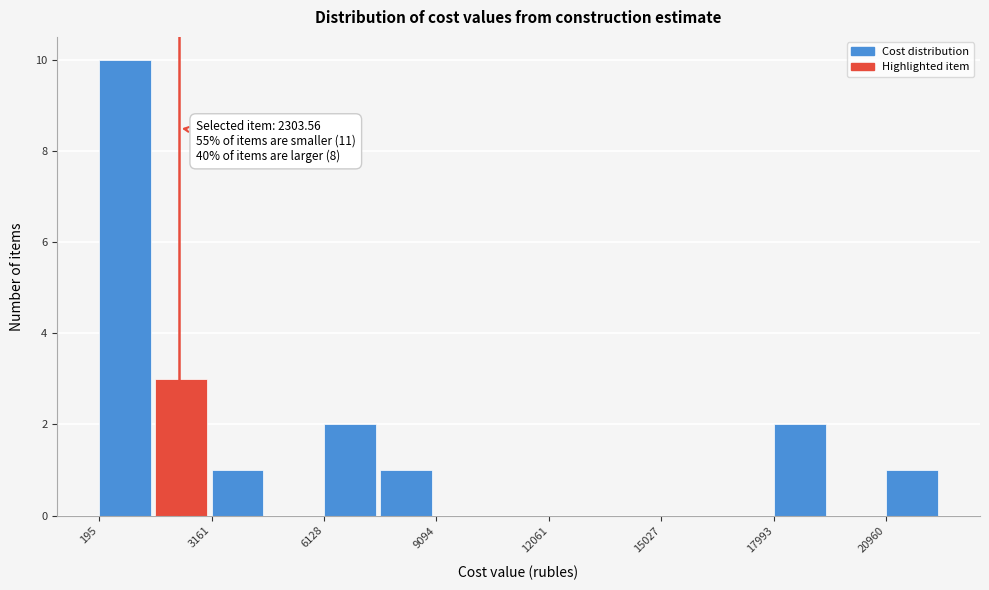

Read against the x-axis, roughly where is the centre of the tallest bar?

1000